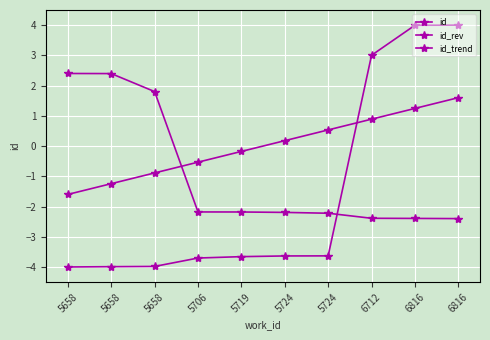

Count the number of data series in this chart.

3